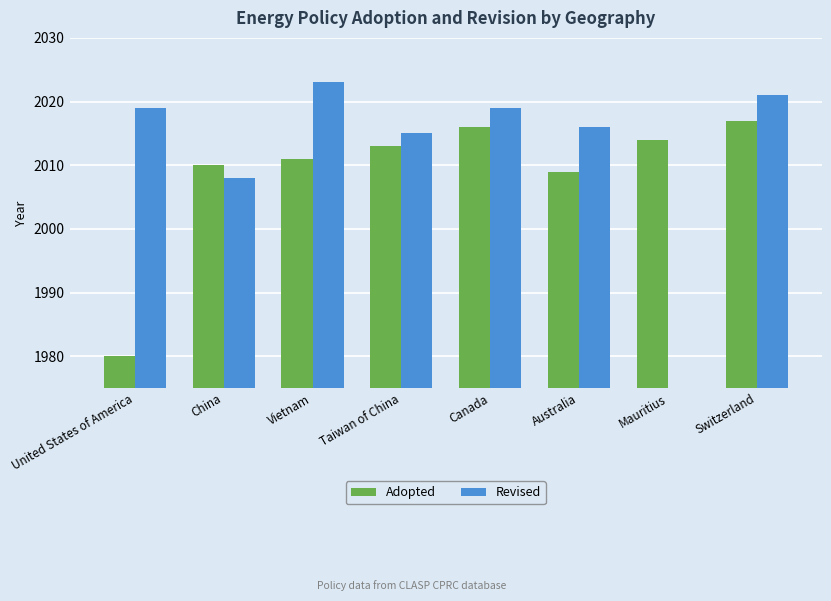

At Australia, list the series in order from smallest to largest.

Adopted, Revised